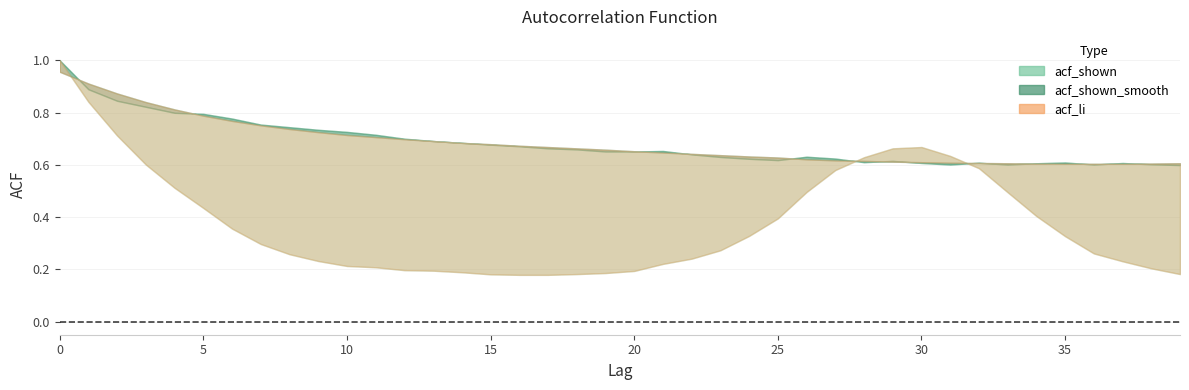

In acf_shown, how many points are higher than both neighbors (excluding endpoints)?

6